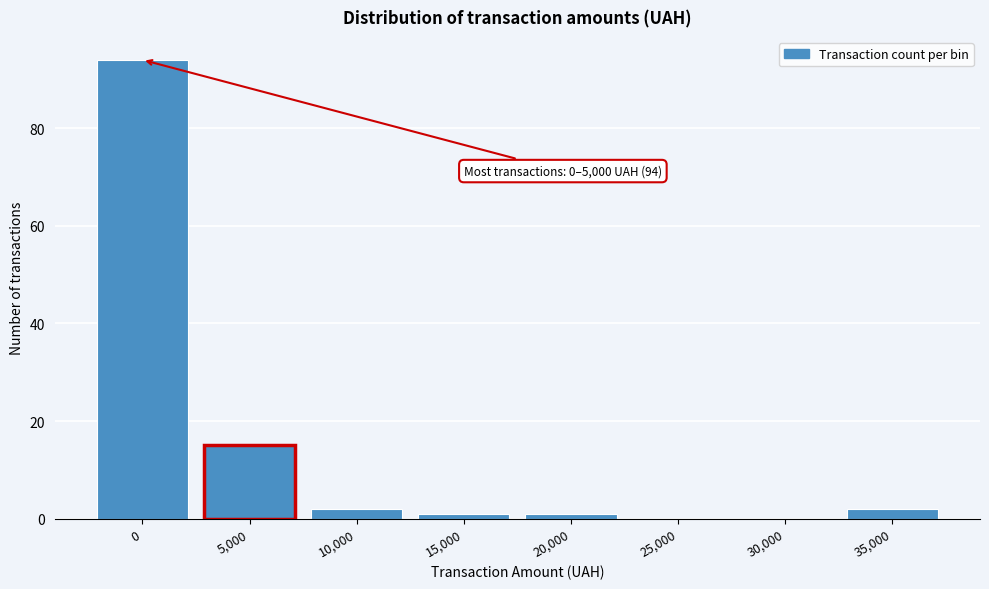

Reading left to right, what are all the values shown in this chart?

0=94	5,000=15	10,000=2	15,000=1	20,000=1	25,000=0	30,000=0	35,000=2